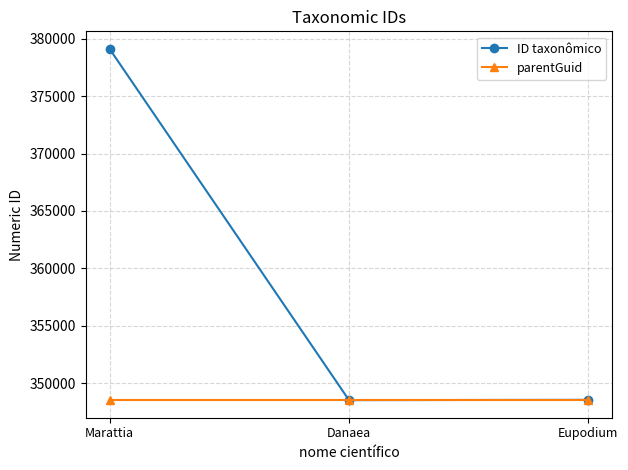

What is the sum of the ID taxonômico values at Danaea and Eupodium?

697086